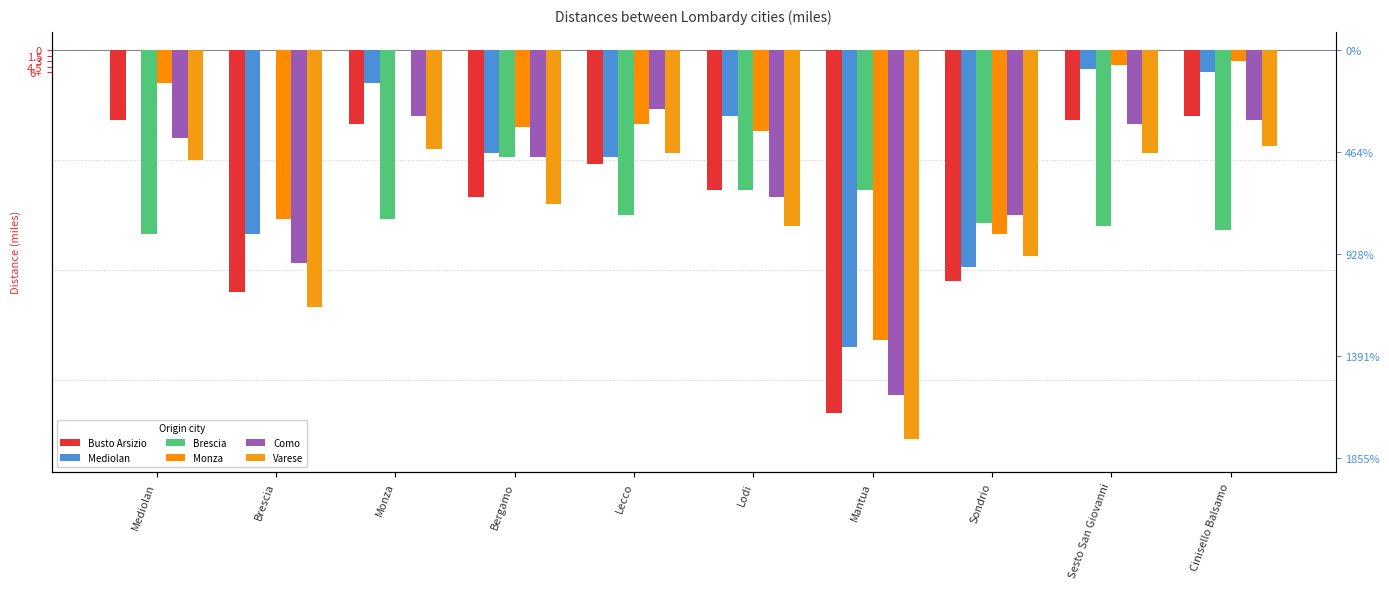

Between Sondrio and Sesto San Giovanni, which series saw the biggest shift?

Mediolan